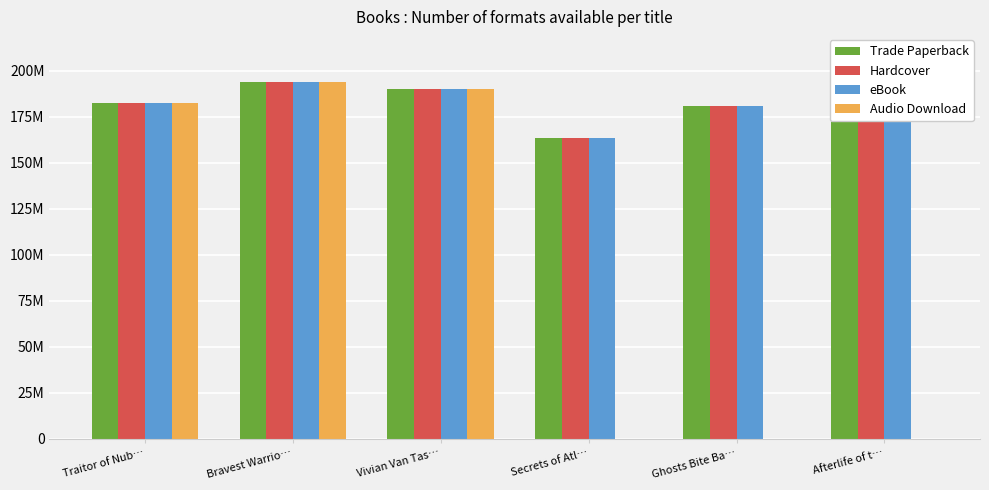

Between Secrets of Atl… and Ghosts Bite Ba…, which series saw the biggest shift?

Trade Paperback